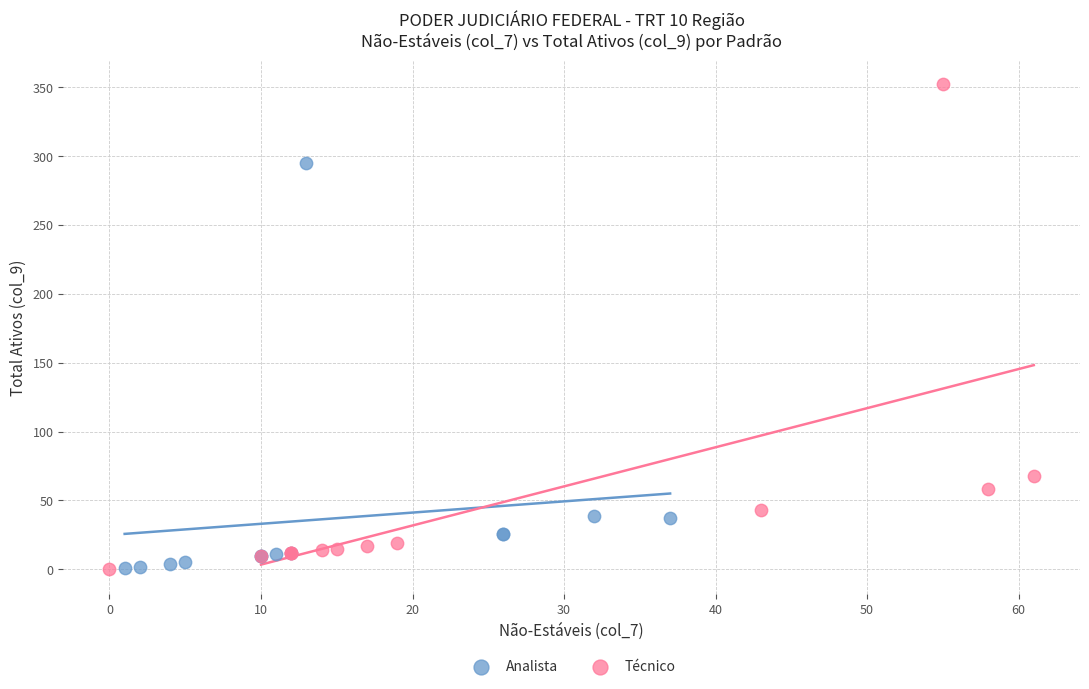

Which series contains the highest Y value?

Técnico